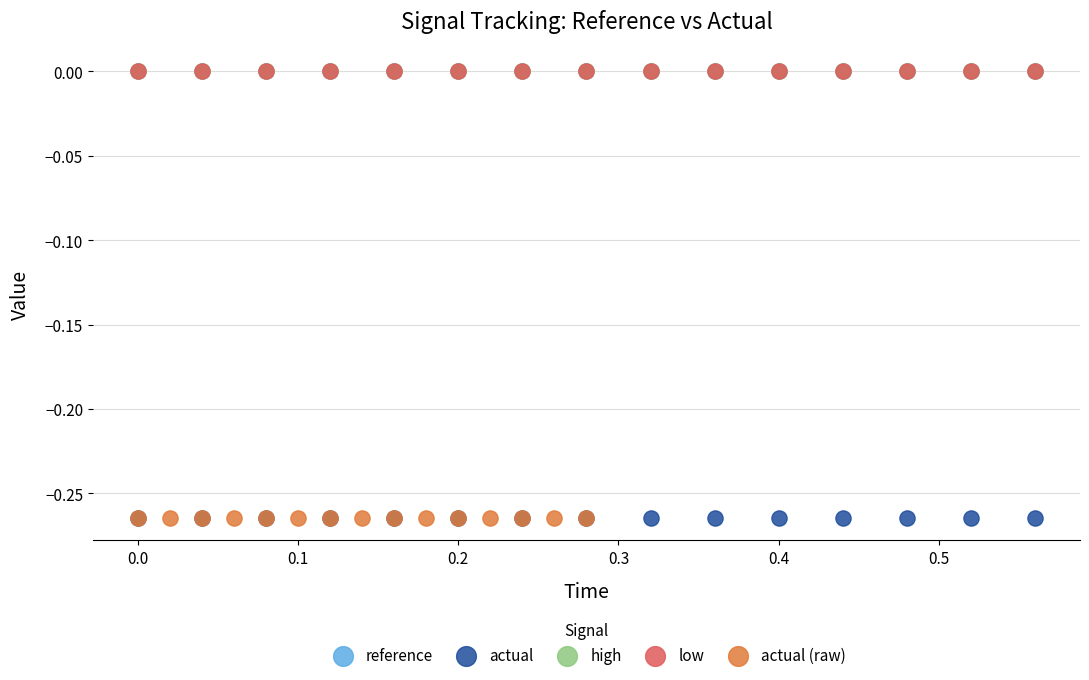

What are all the series names shown in the legend?

reference, actual, high, low, actual (raw)